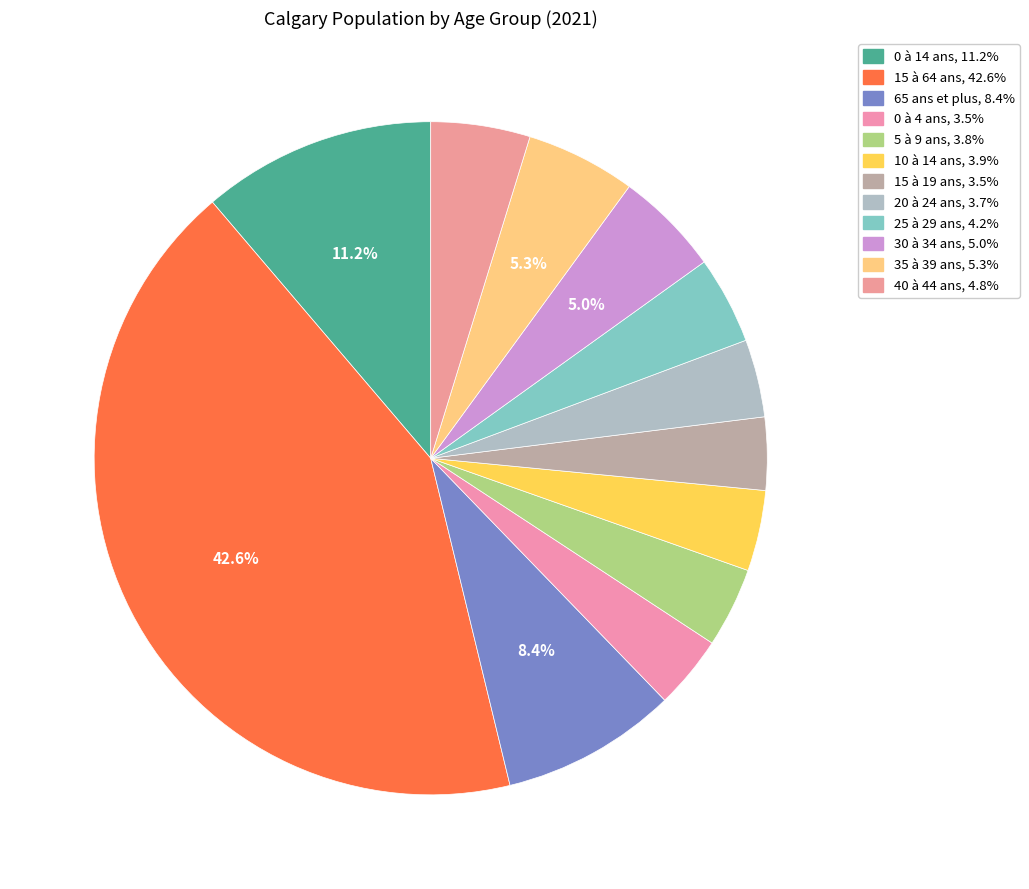

How much of the chart is everything except 10 à 14 ans?

96.1%